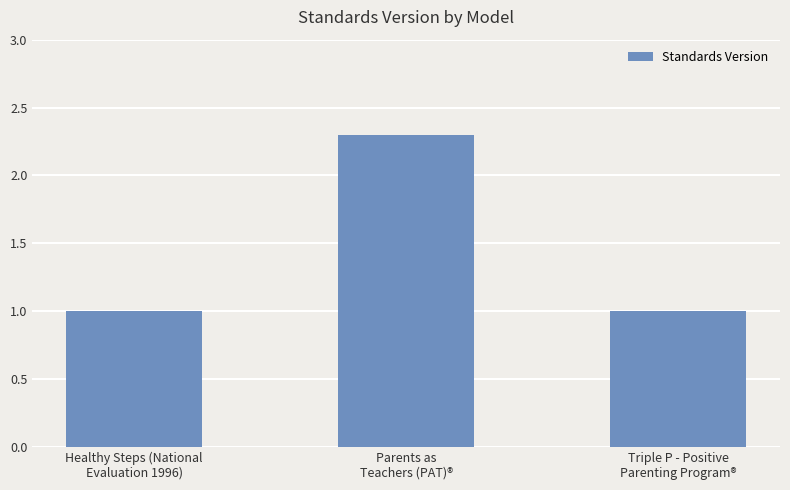

Reading right to left, transcribe all the data shown in this chart.

1.0	2.3	1.0